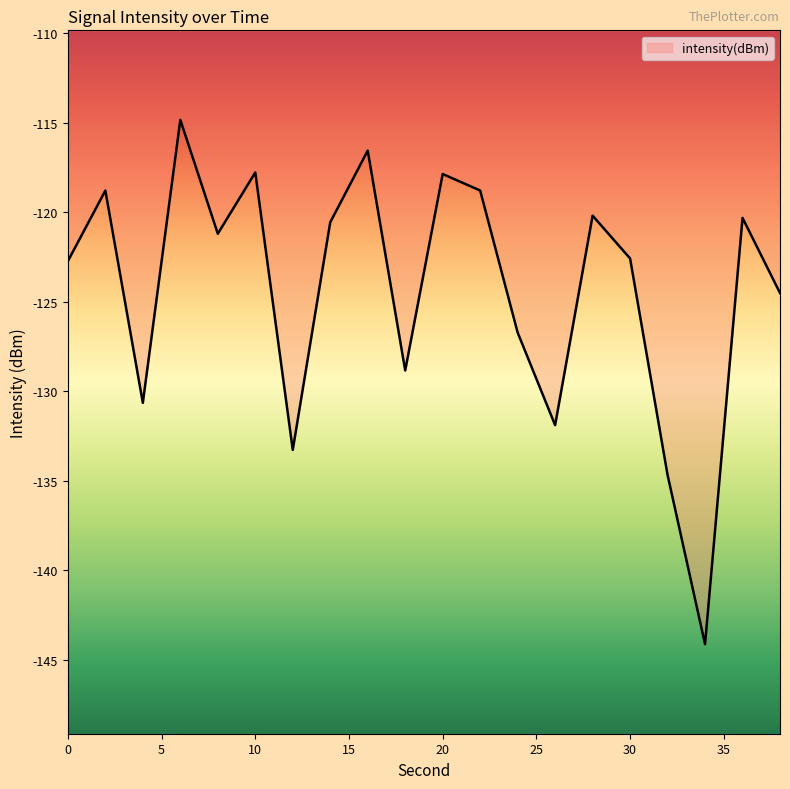

What is the greatest value displayed?

-114.8